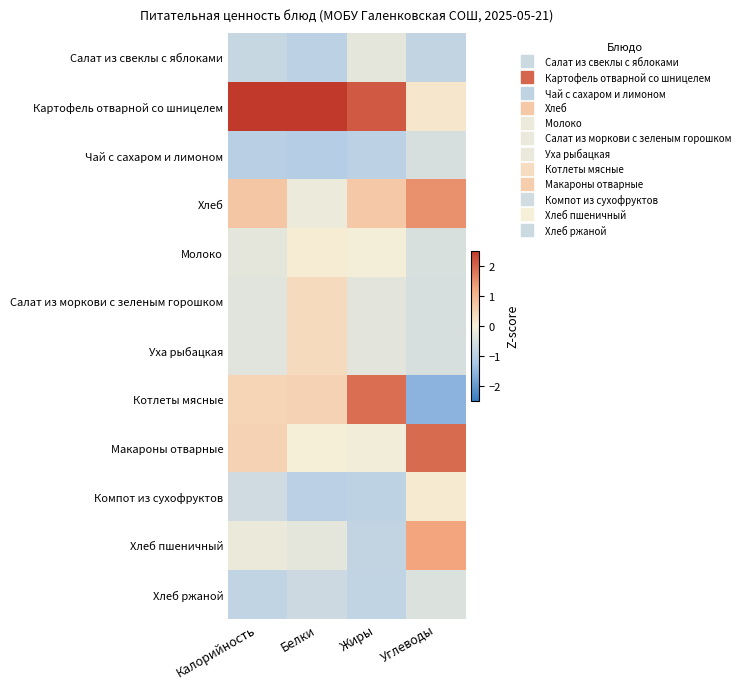

Which series has the largest total across all categories?

Картофель отварной со шницелем